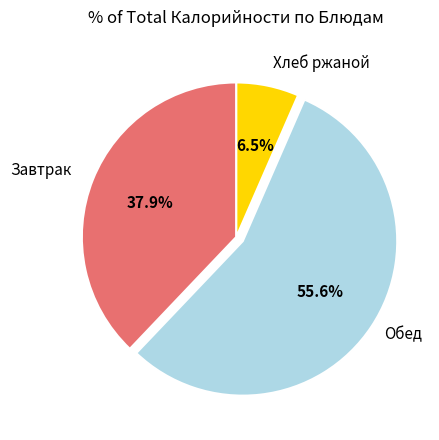

Does any single category account for the majority?

Yes